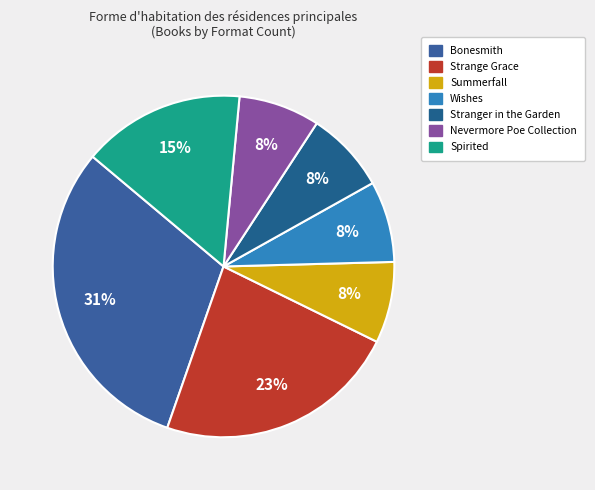

How many slices are in this pie chart?

7